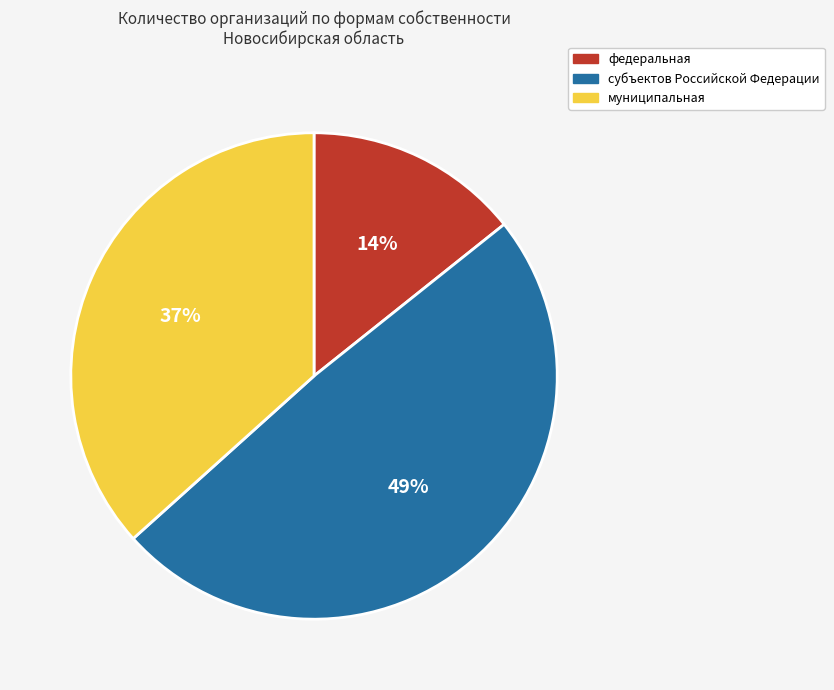

How many segments does this pie chart have?

3